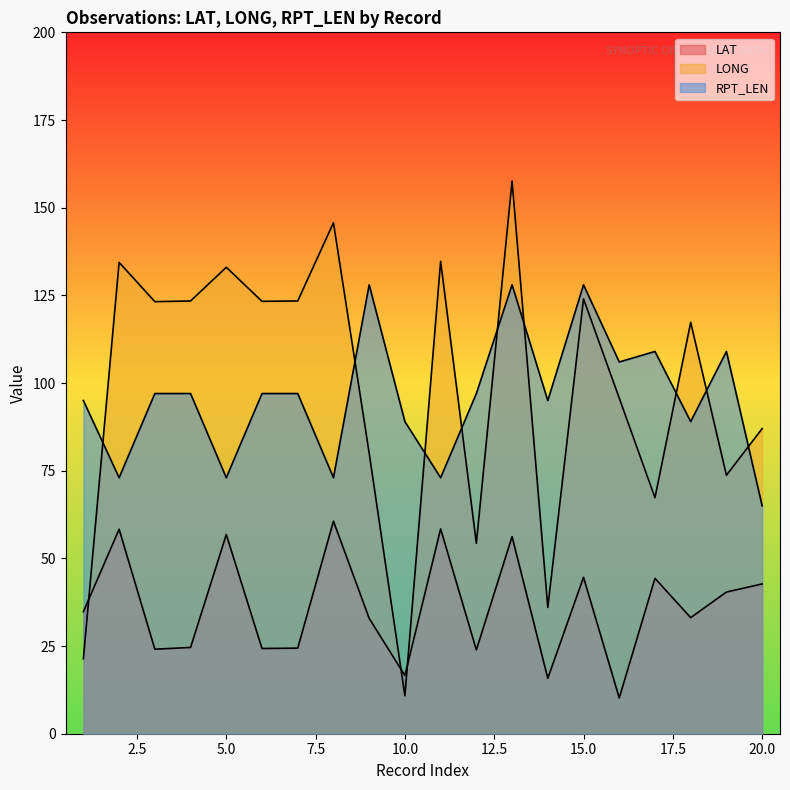

What is the value of the LAT point at the 7th from the left?

24.4